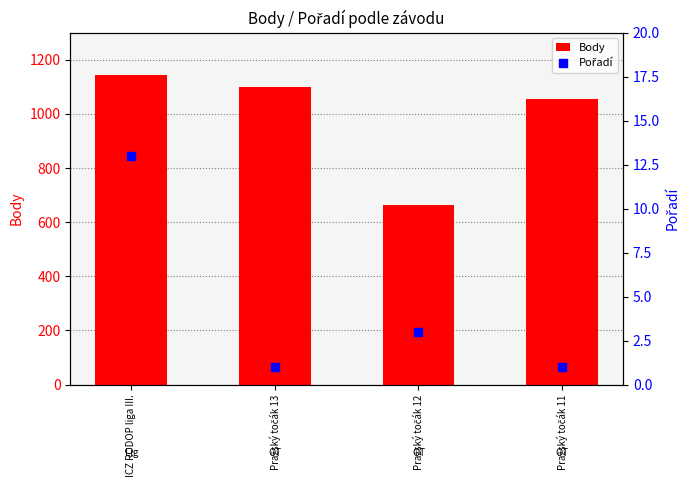

Is the value of Pořadí at Pražský točák 13 greater than the value of Body at ICZ RODOP liga III.?

No